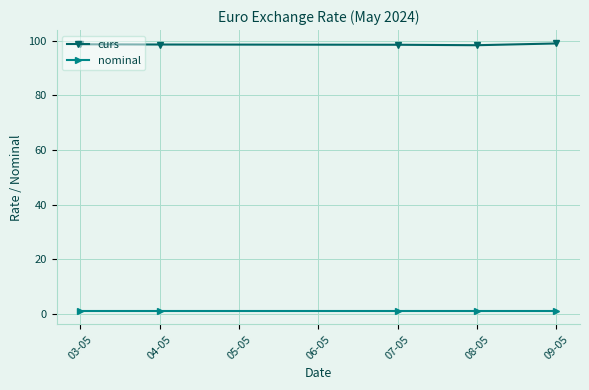

What is the lowest value of the nominal series?

1.0